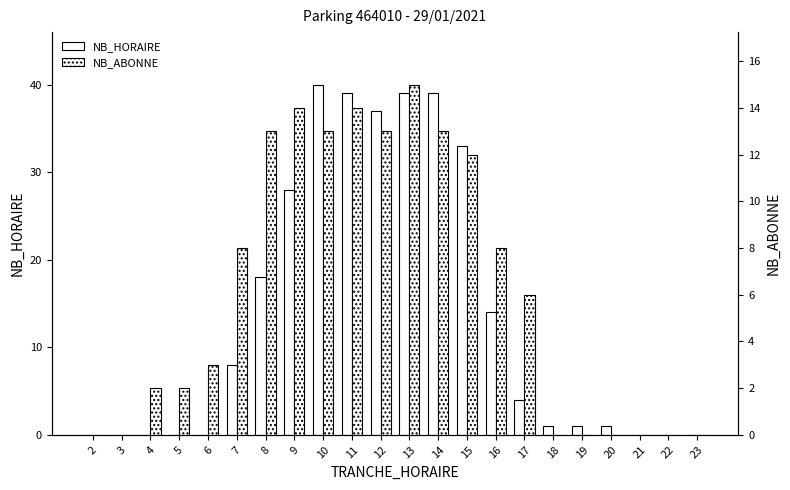

What is the value of the NB_HORAIRE bar at the 13th from the left?

39